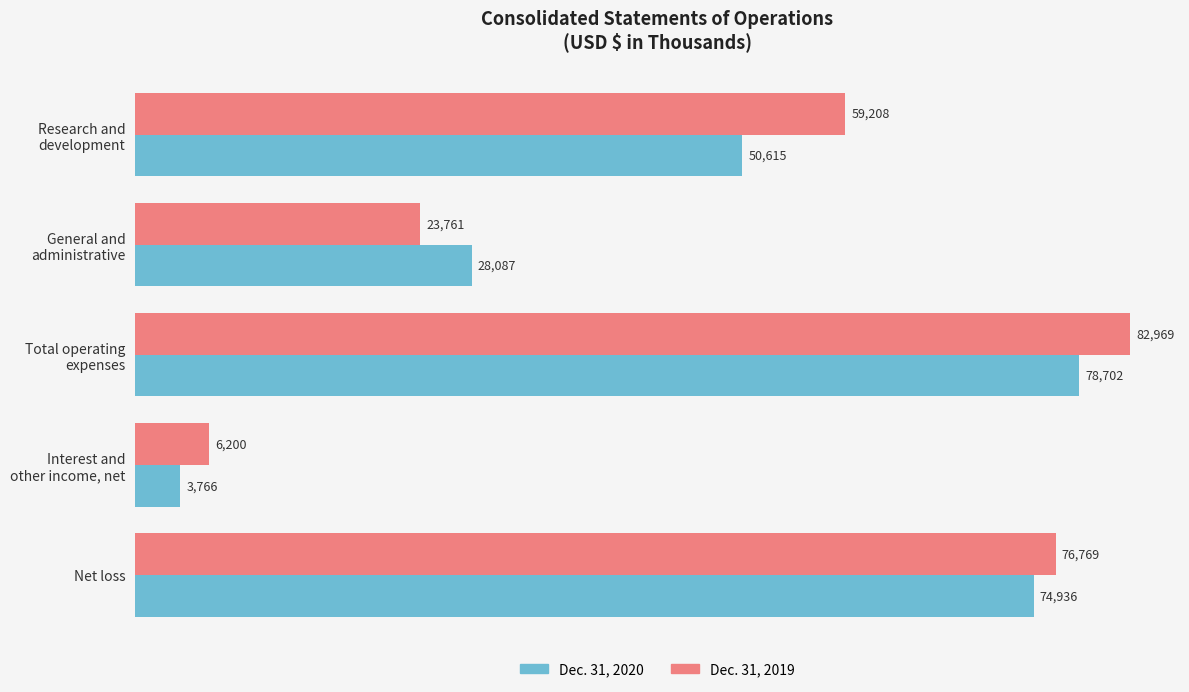

Which series has the widest spread of values?

Dec. 31, 2019